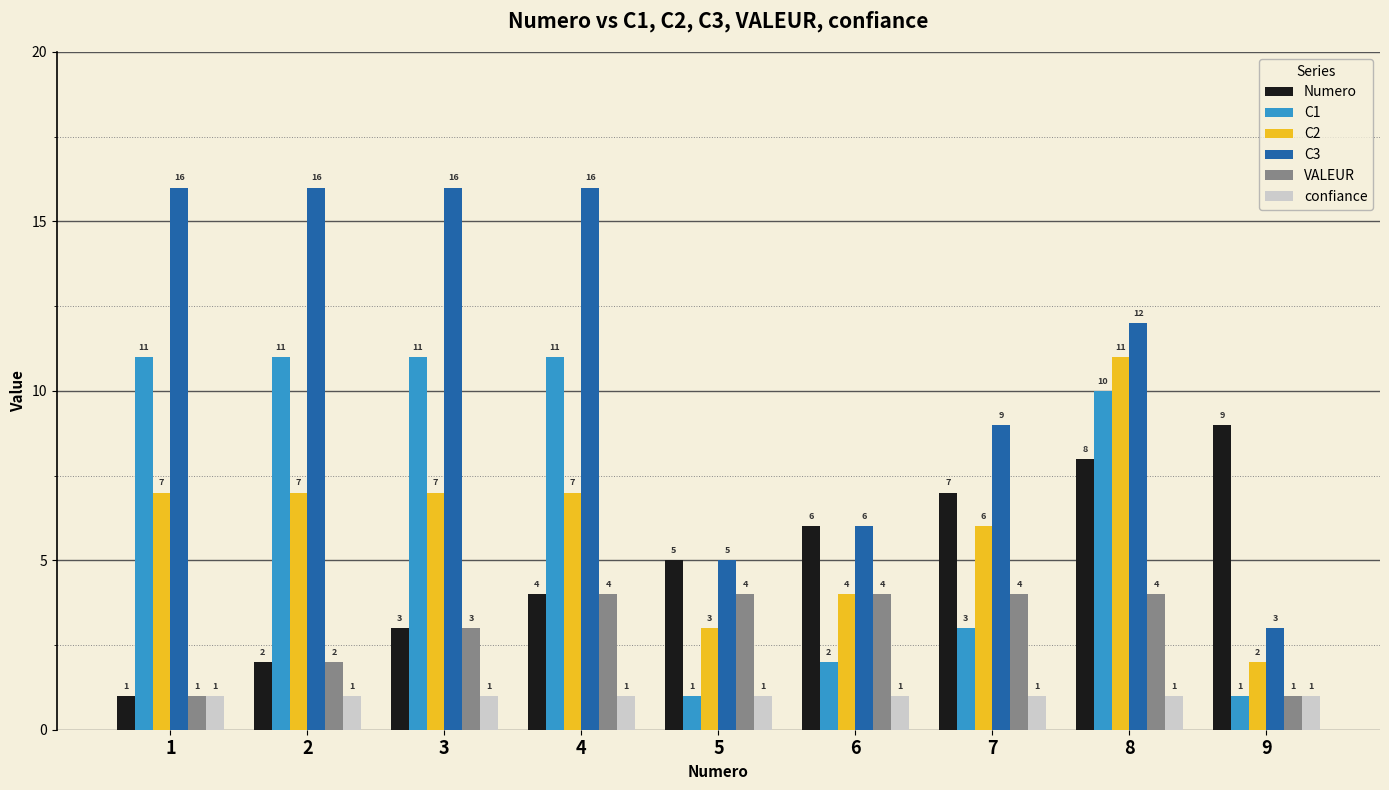

How many bars are there in total?

54